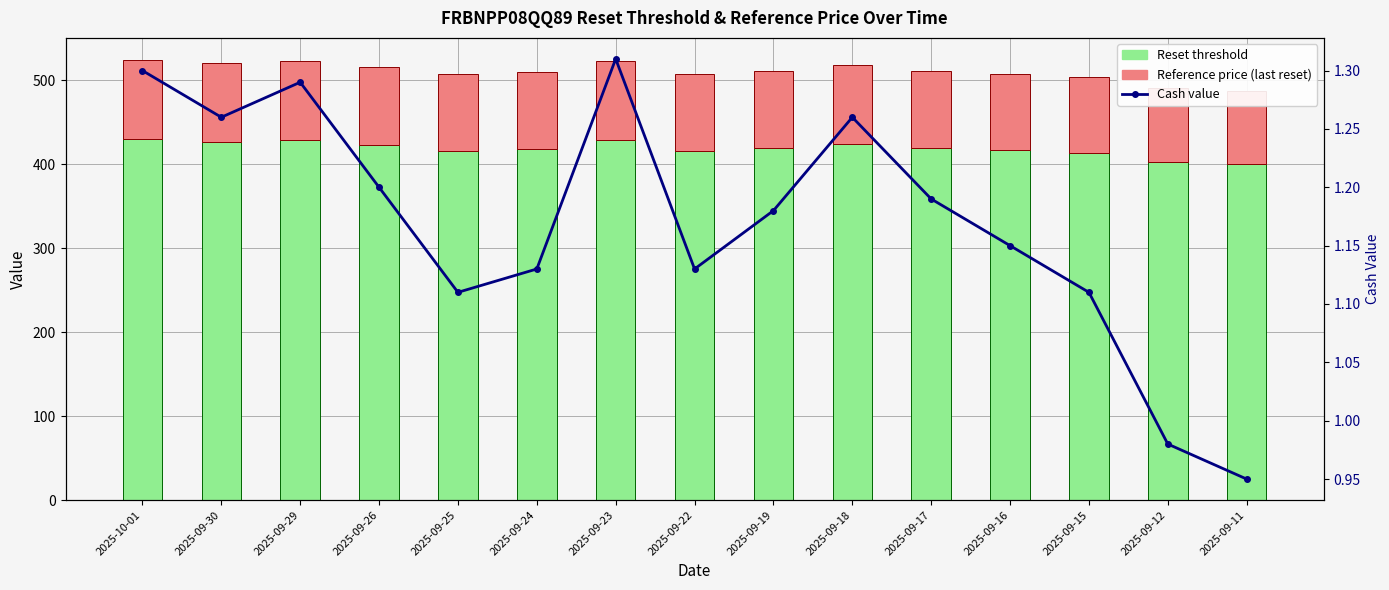

How many series are shown in this chart?

3